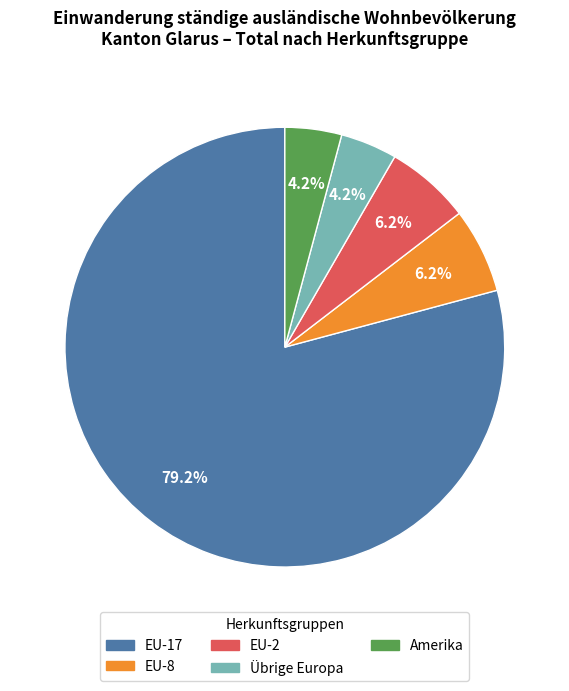

To the nearest percent, what portion does EU-8 represent?

6%